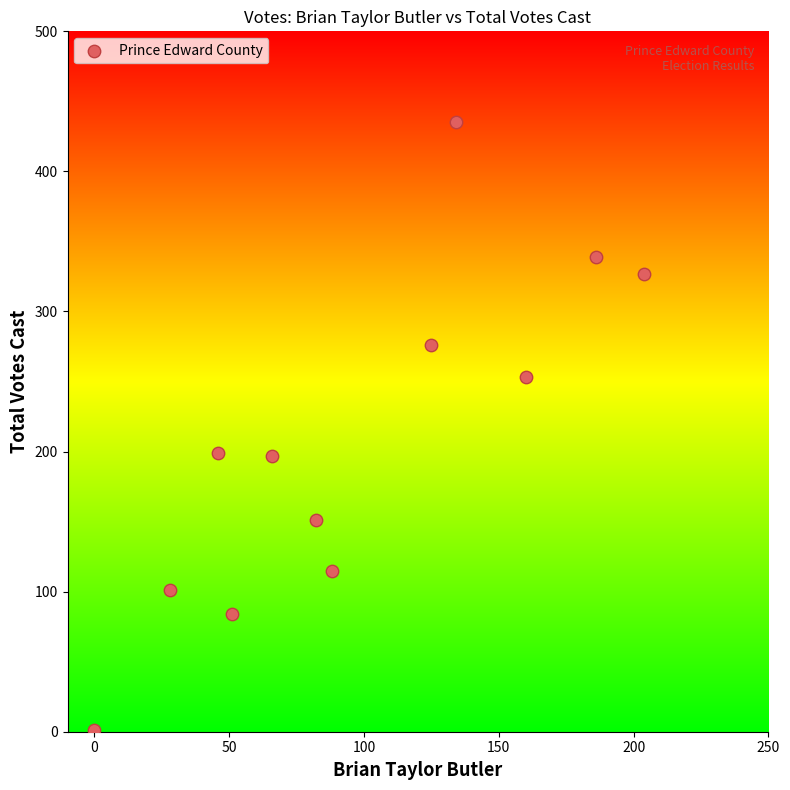

What is the average X value?

98